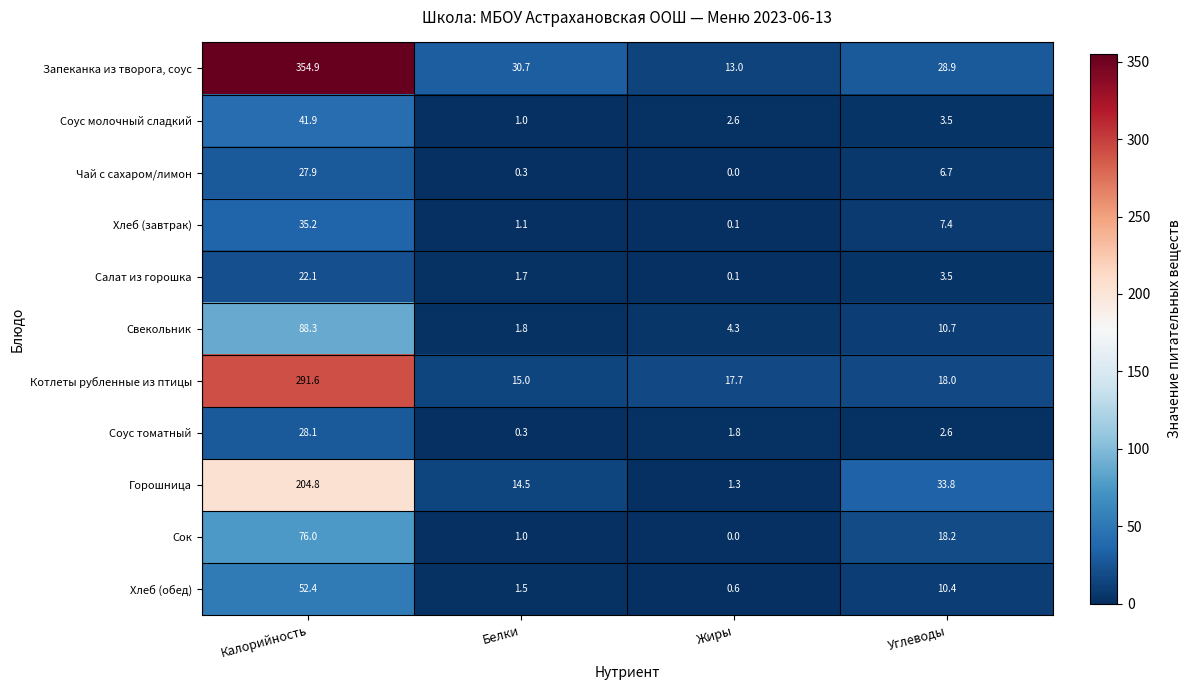

What is the total value across all series at Жиры?

41.5